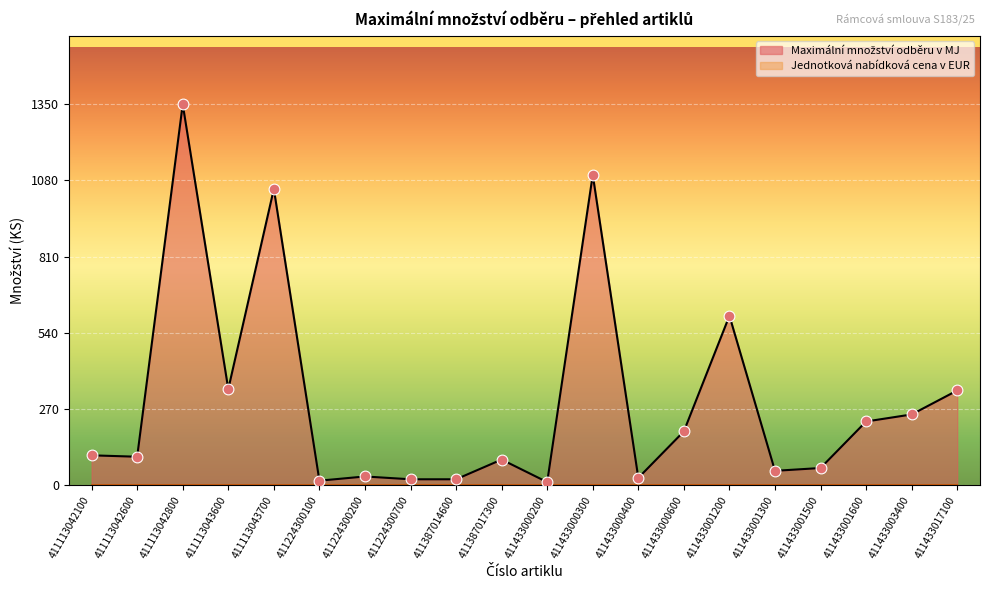

Between 411113043700 and 411113042100, which is larger?

411113043700